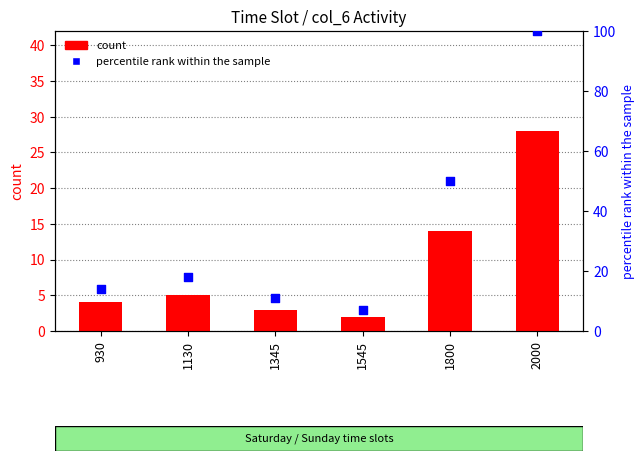

What are all the series names shown in the legend?

count, percentile rank within the sample